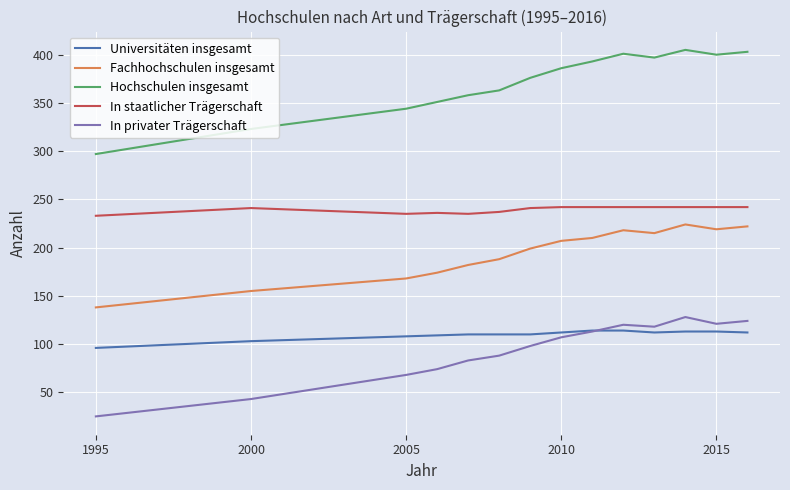

Which series has the largest total across all categories?

Hochschulen insgesamt